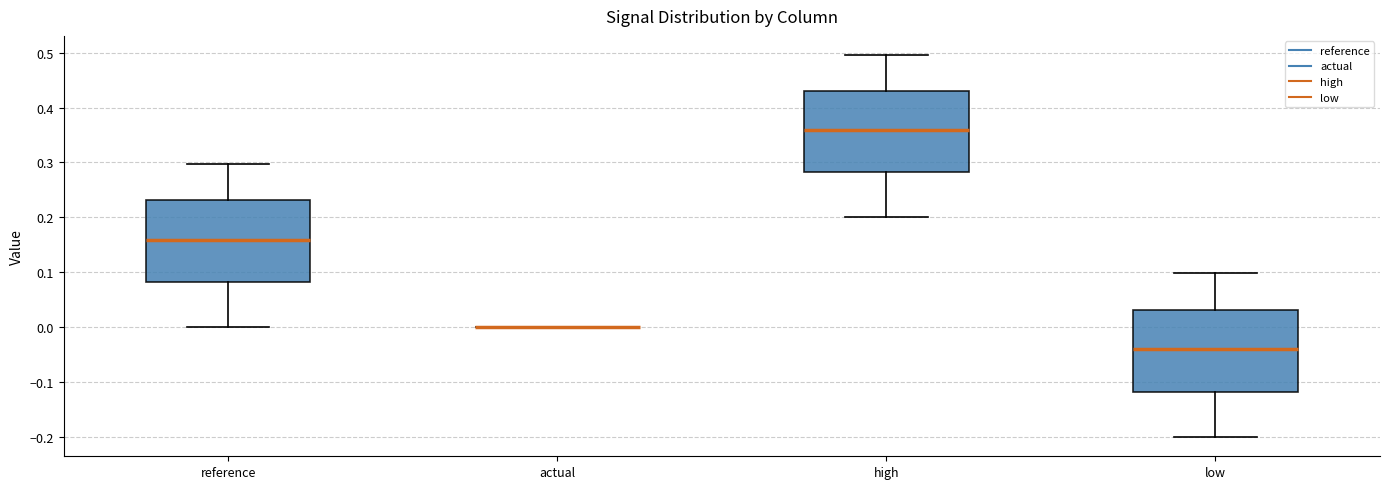

Reading left to right, transcribe this box plot: for each box, give where its median line is, the range the box spans, and where its two whiskers end, as read against the y-axis. The values are not printed on the chart, so give them approximately, as read against the axis.

reference: median 0.16, box 0.08 to 0.23, whiskers 0.00 to 0.30
actual: box collapsed to a line at 0.00, whiskers 0.00 to 0.00
high: median 0.36, box 0.28 to 0.43, whiskers 0.20 to 0.50
low: median -0.04, box -0.12 to 0.03, whiskers -0.20 to 0.10